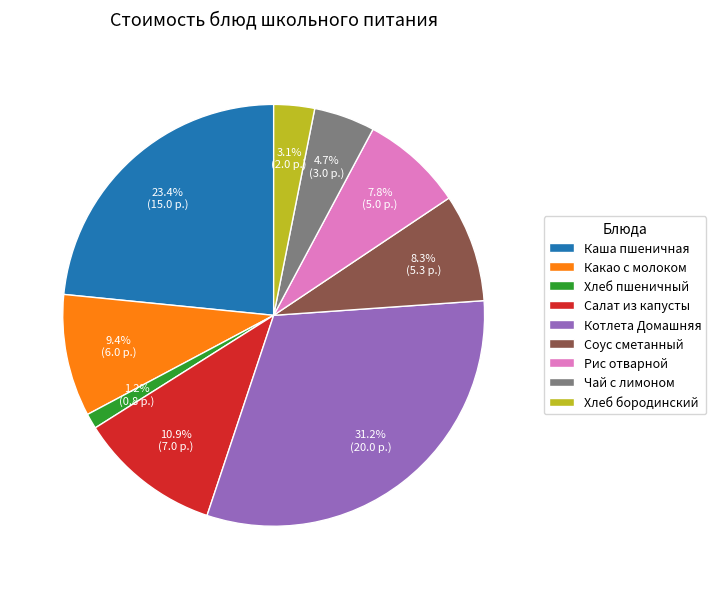

Which category has the biggest portion of the pie?

Котлета Домашняя